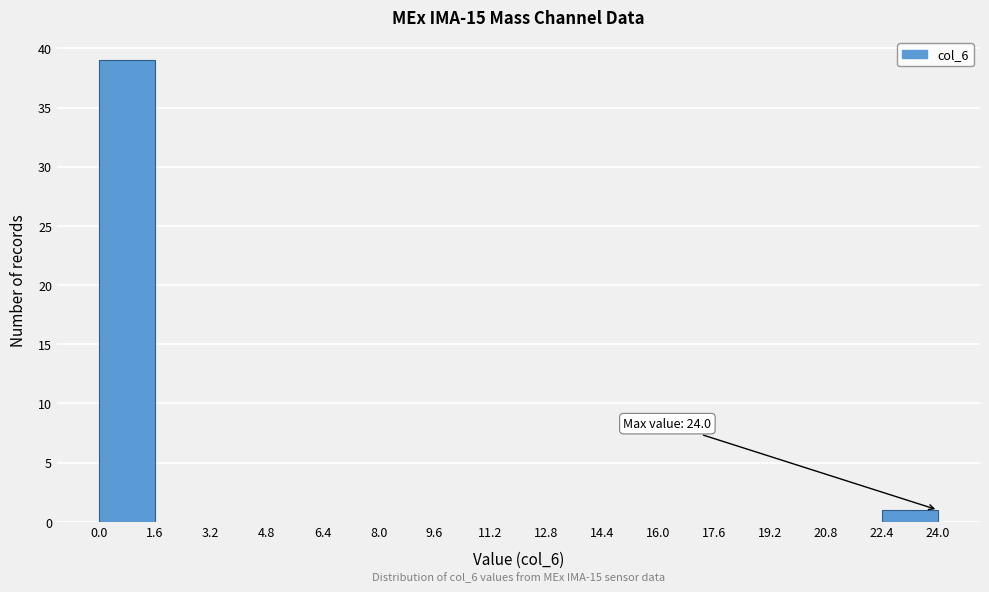

Over which range of the x-axis is the bar tallest?

0.0 to 1.6